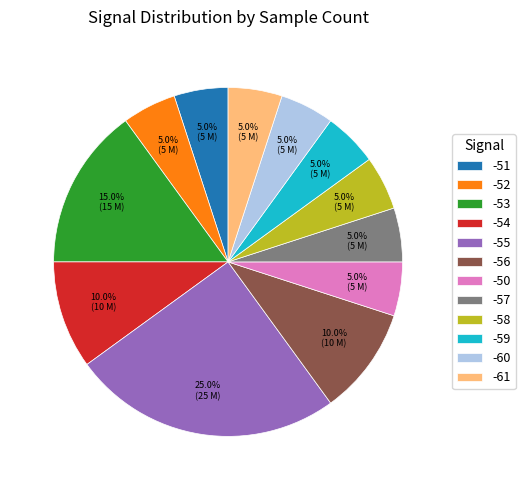

What percentage is the -51 slice, to the nearest percent?

5%